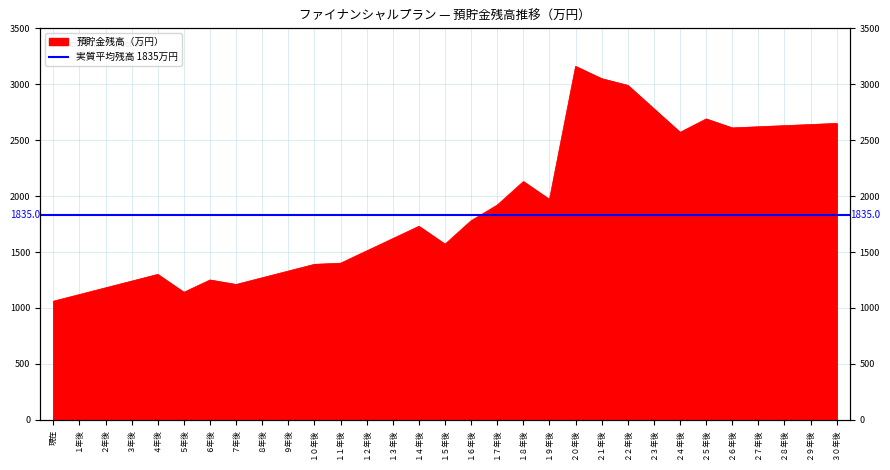

How many interior local peaks (higher than both neighbors) does the data have?

6